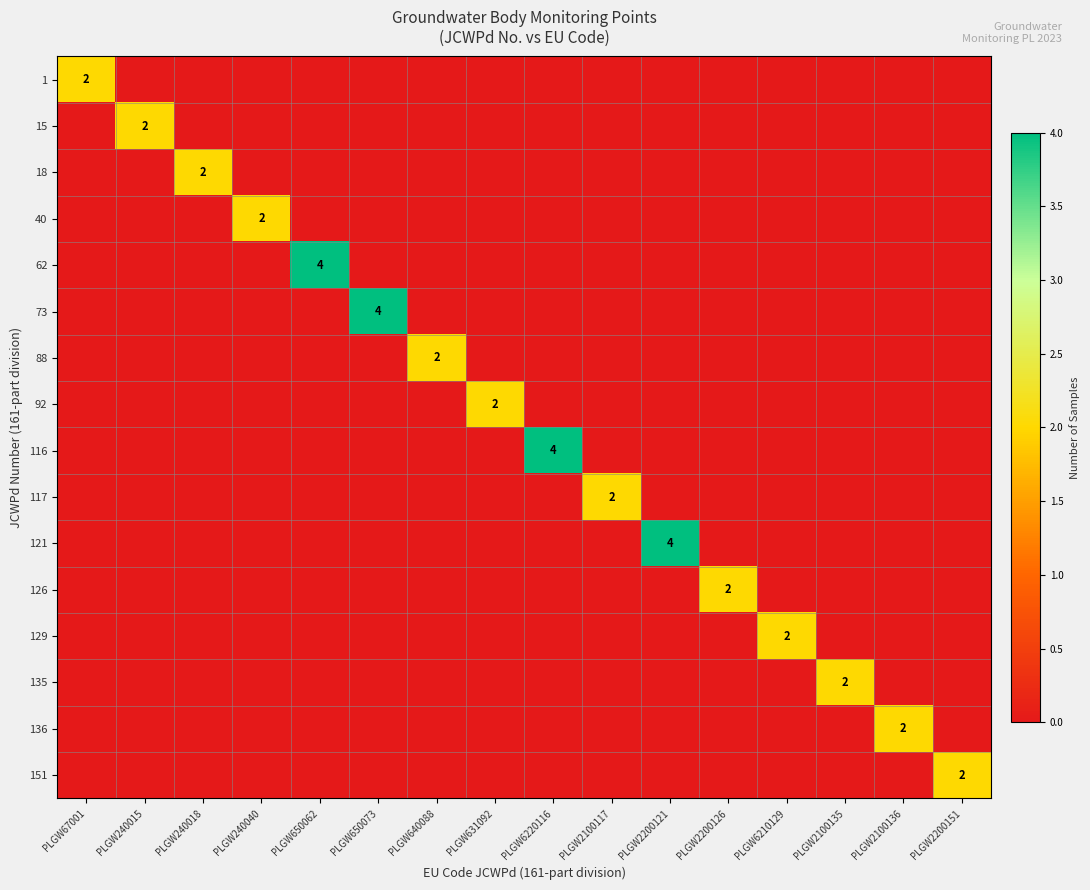

What is the difference between the highest and lowest values at PLGW240040?

2